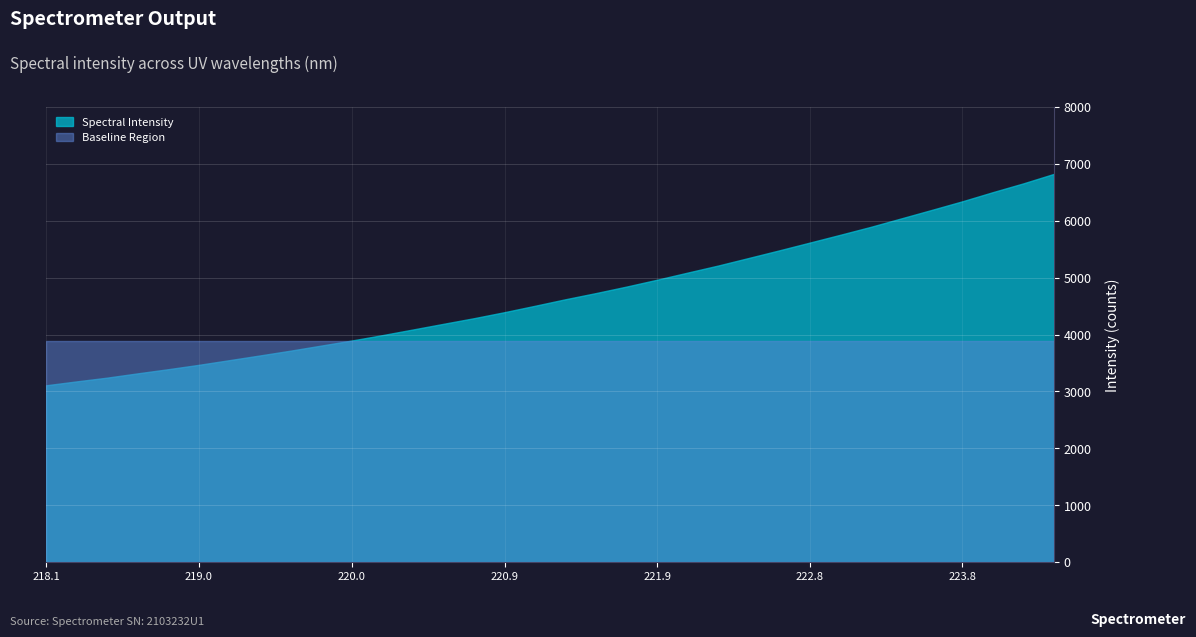

The chart shows a value of 1503.6 at 220.9264. True or false?

False